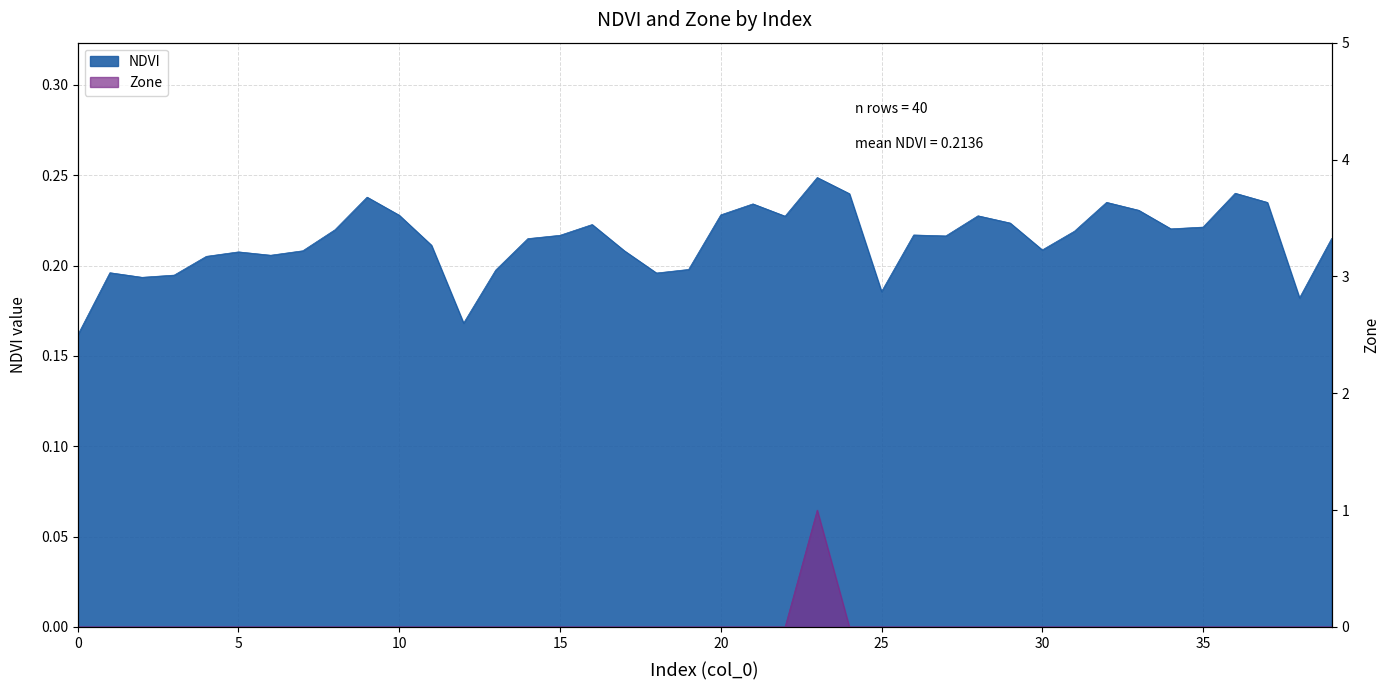

What is the difference between the maximum and minimum values in the NDVI series?

0.1